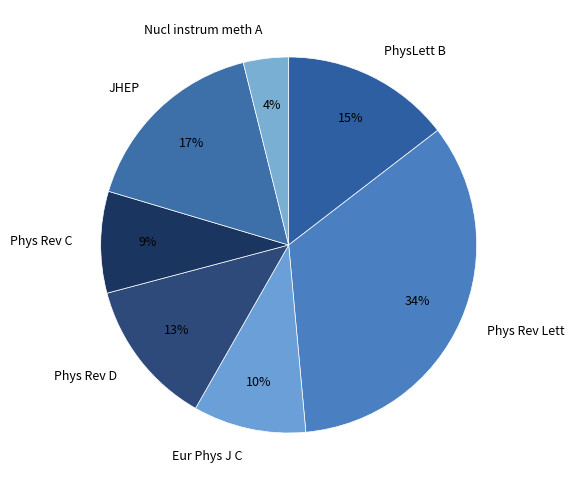

What percentage is the Eur Phys J C slice, to the nearest percent?

10%